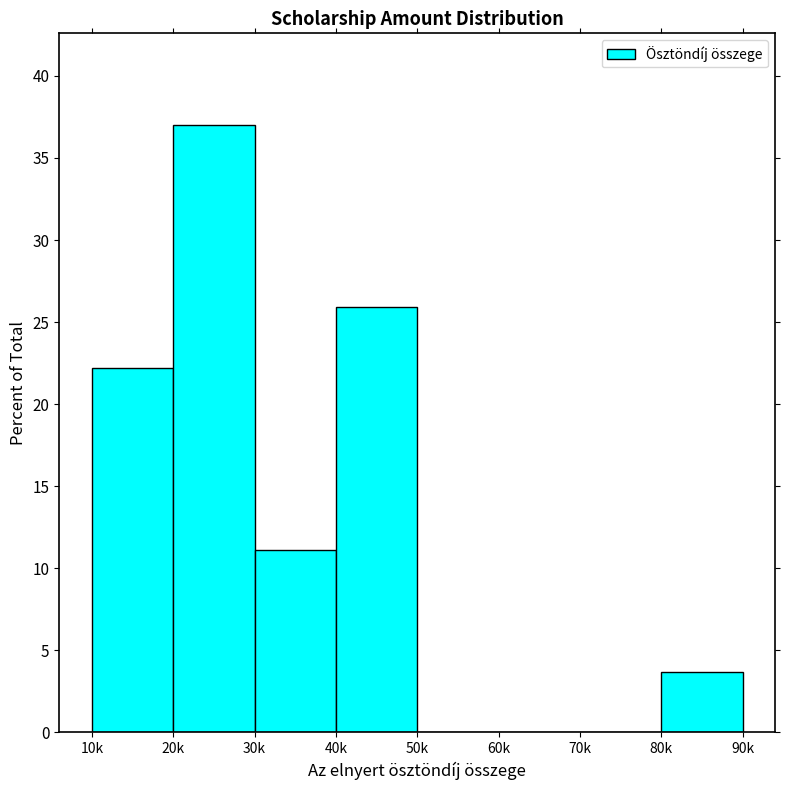

Reading left to right, transcribe all the data shown in this chart.

10k=22.2	20k=37.0	30k=11.1	40k=25.9	50k=0.0	60k=0.0	70k=0.0	80k=3.7